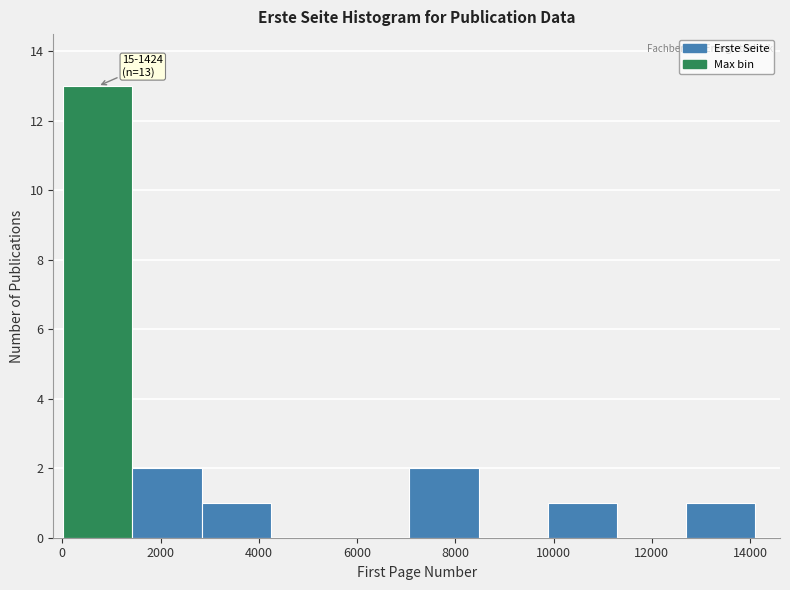

Which range on the x-axis has the tallest bar?

0 to 1400